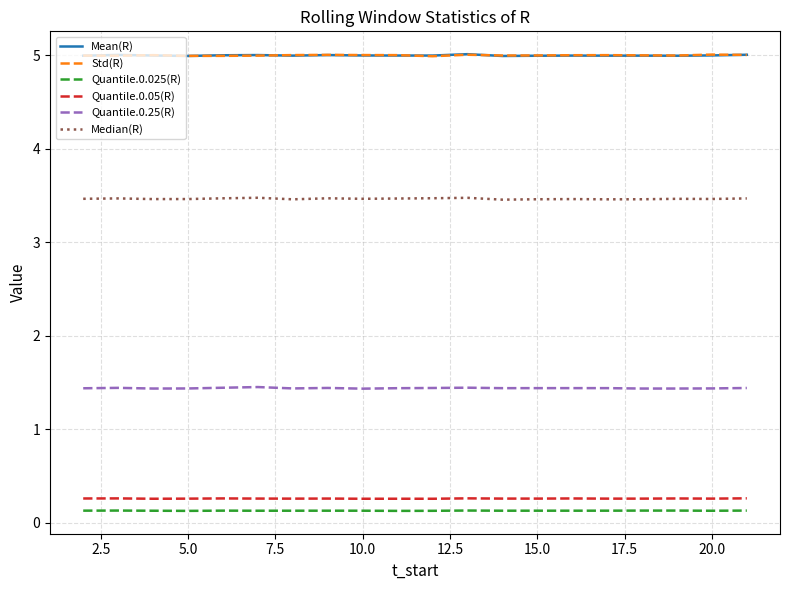

What is the average value of the Quantile.0.025(R) series?

0.1